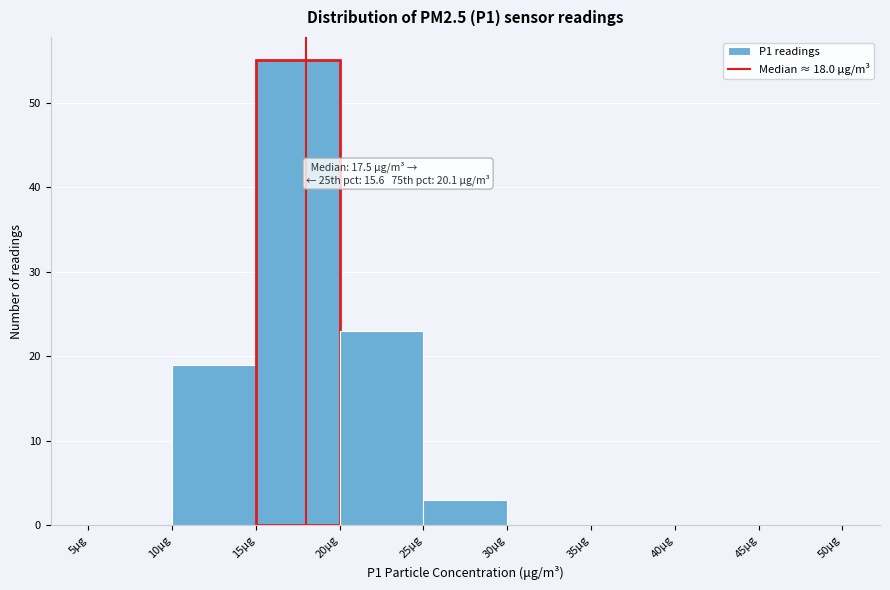

Which range on the x-axis has the tallest bar?

15 to 20